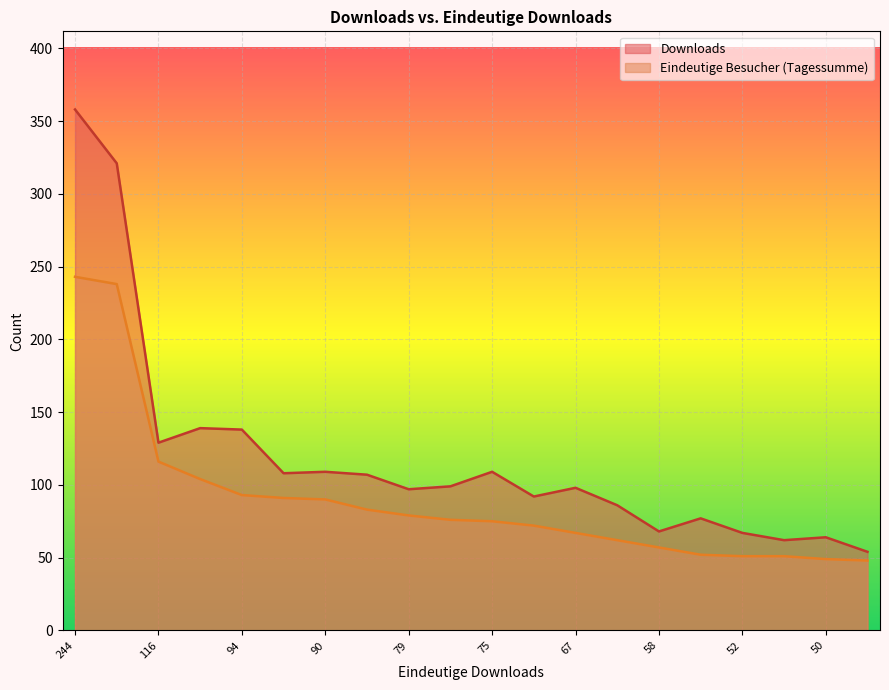

What is the value of the Downloads point at the 7th from the left?

109